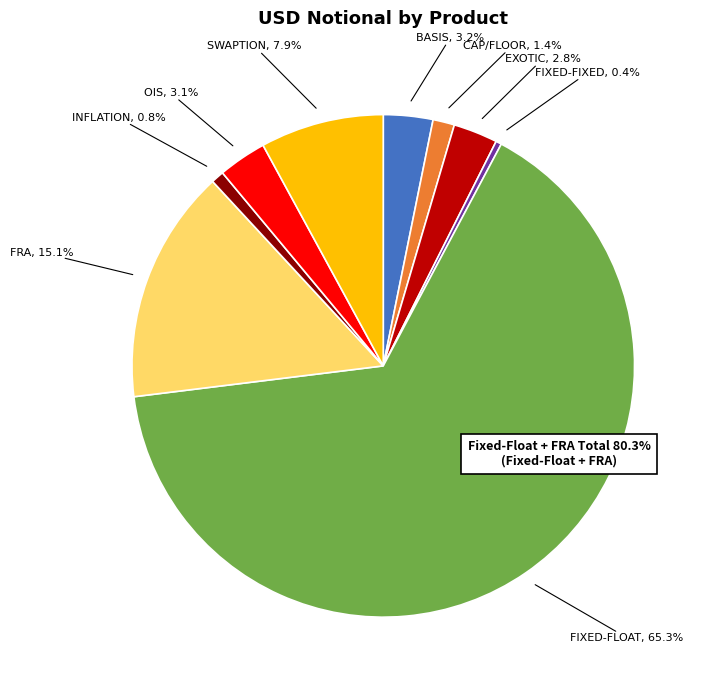

Is it true that Basis is 18% of the pie?

False